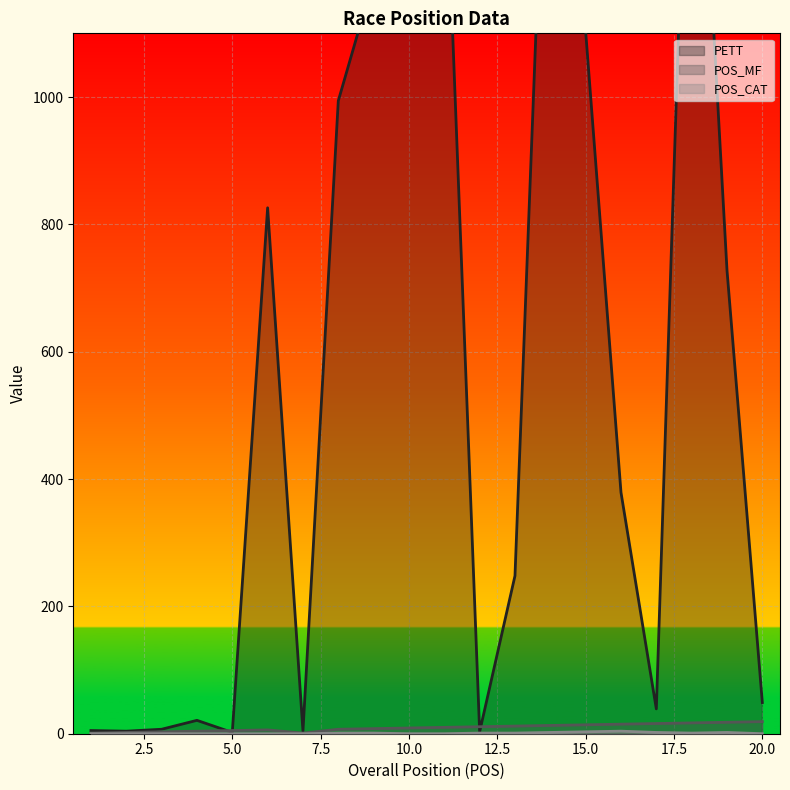

How many intersections are there between PETT and POS_MF?

4